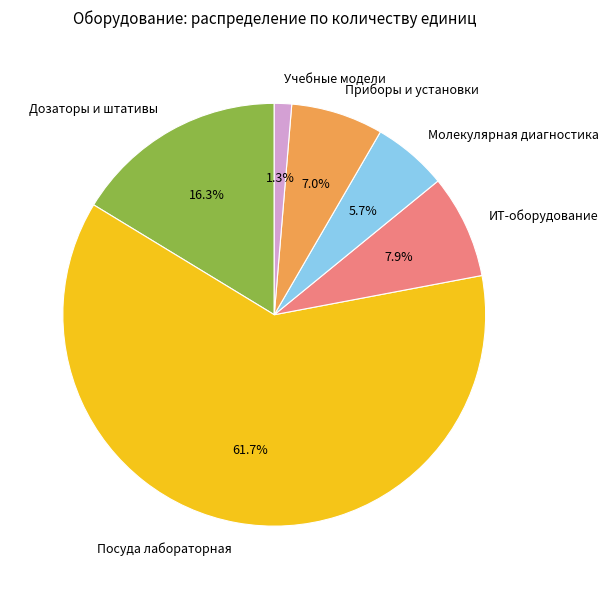

Between Приборы и установки and Молекулярная диагностика, which is larger?

Приборы и установки